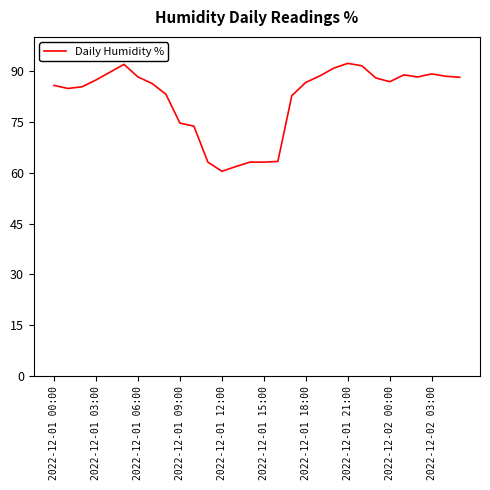

What is the minimum value shown in the chart?

60.4